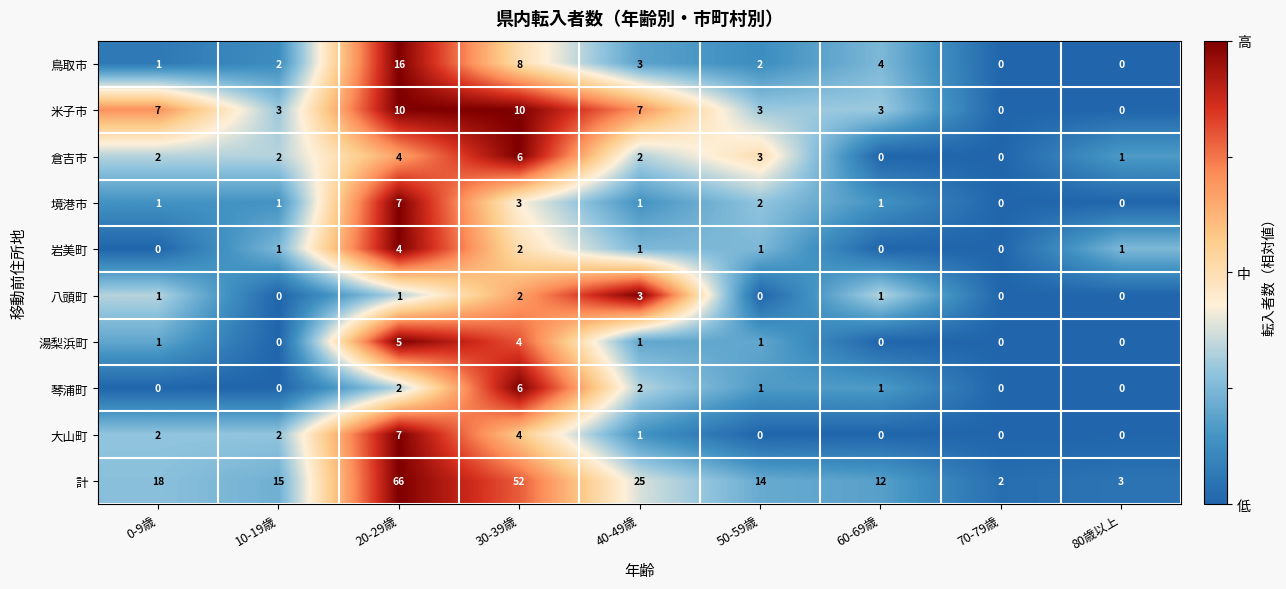

What is the maximum value for 米子市?

10